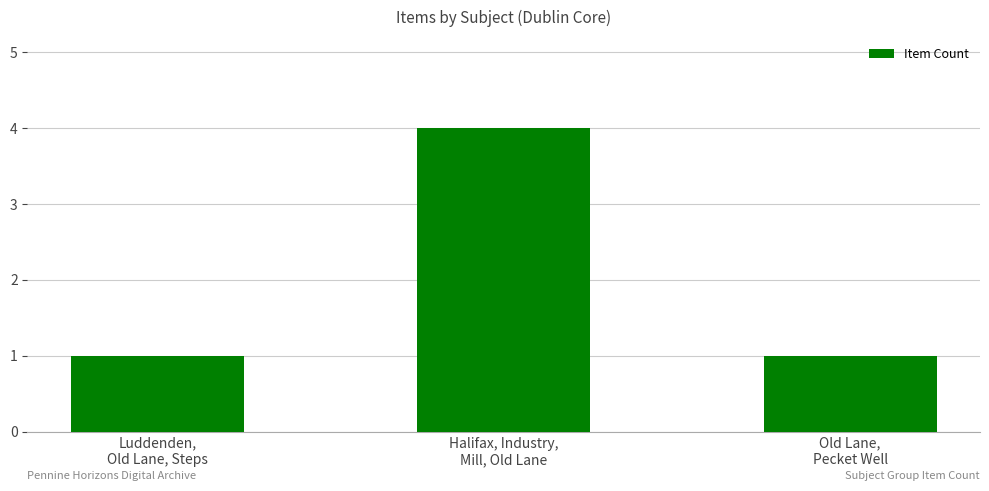

Reading left to right, list all the values displayed in this chart.

Luddenden,
Old Lane, Steps=1	Halifax, Industry,
Mill, Old Lane=4	Old Lane,
Pecket Well=1